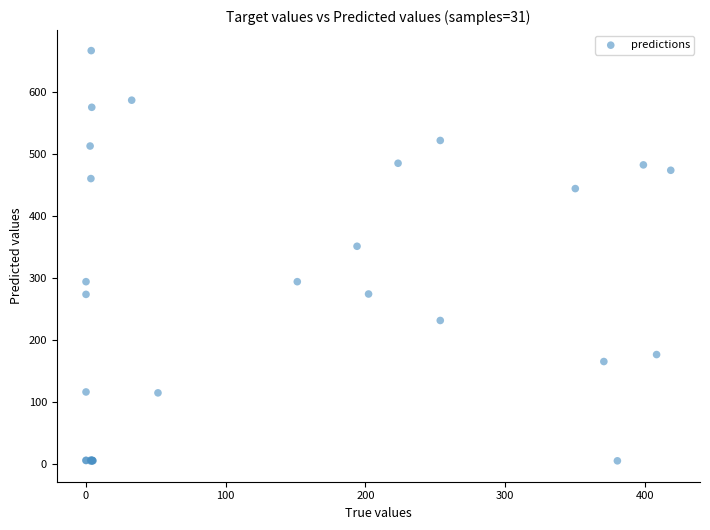

What Y value in the scatter plot is closest to 335?

351.1